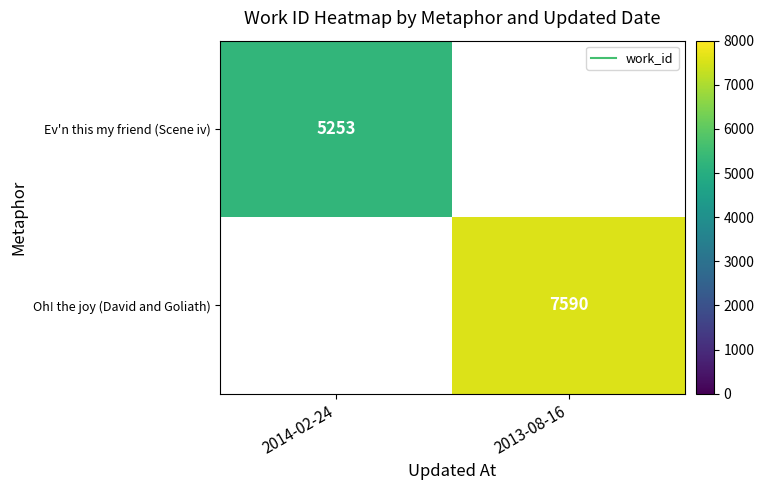

The Ev'n this my friend (Scene iv) series shows 8938.0 at 2014-02-24. True or false?

False